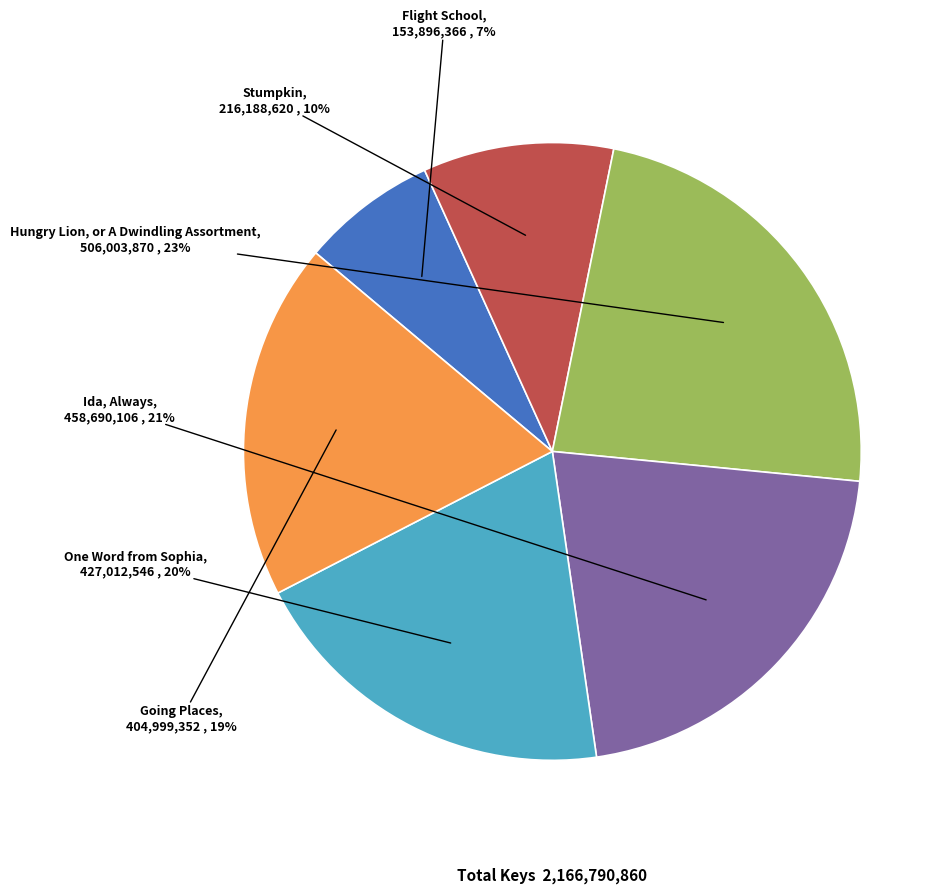

Is the sum of One Word from Sophia and Stumpkin greater than half?

No